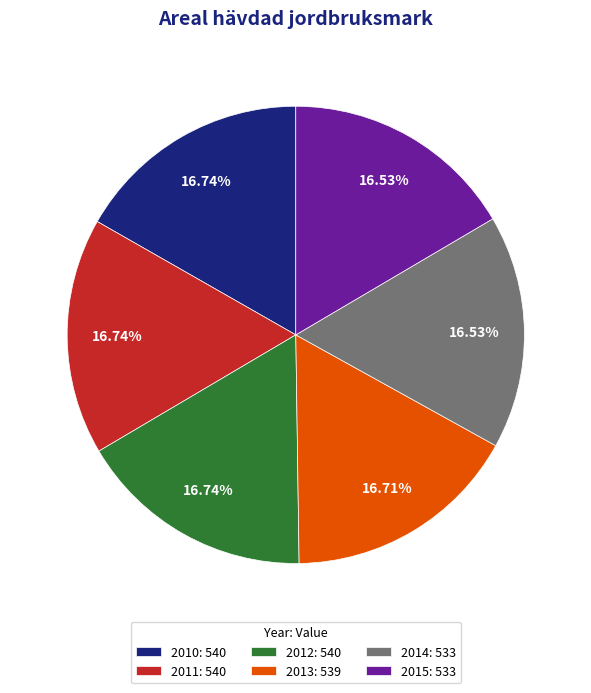

Is there any slice that represents more than half of the pie?

No